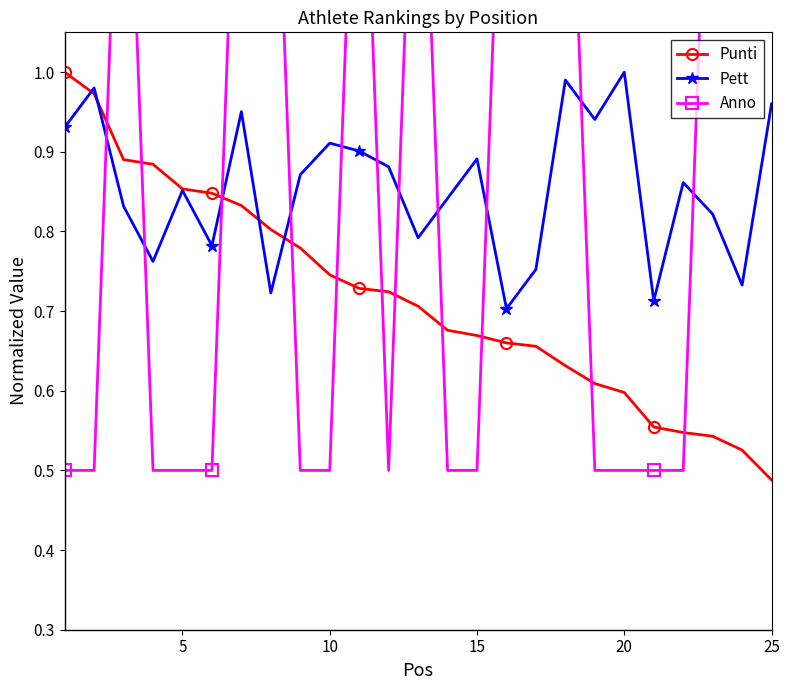

What is the difference between the second highest and second lowest values in the Pett series?

0.3